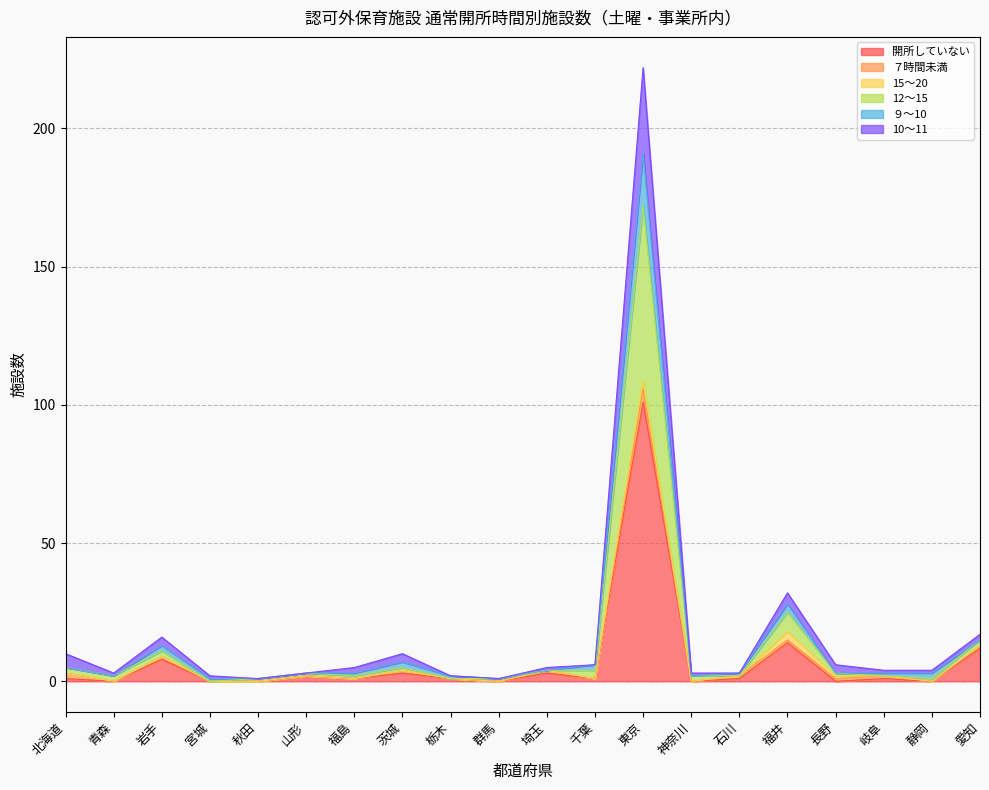

At which category is the sum across all series the highest?

東京